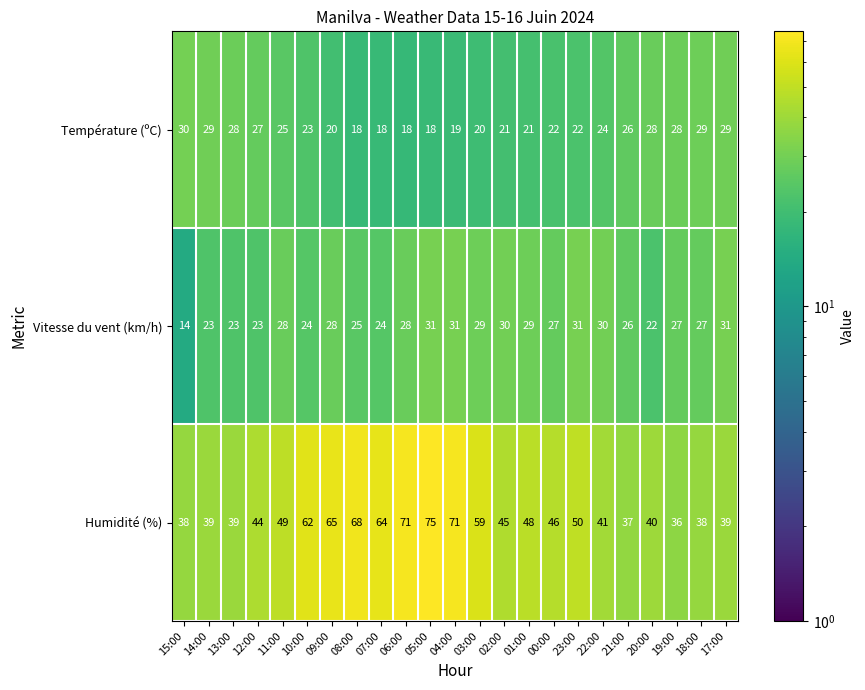

What is the smallest value displayed?

14